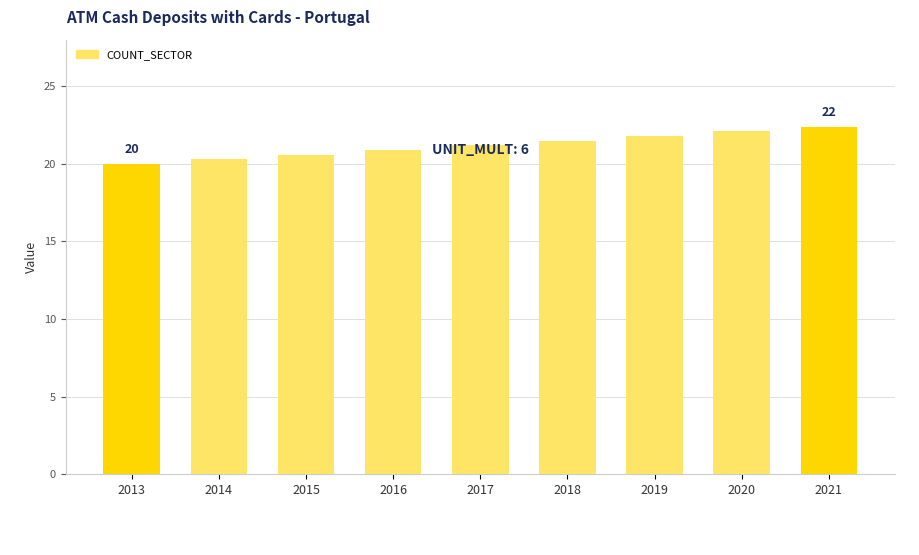

Which has a higher value, 2015 or 2020?

2020